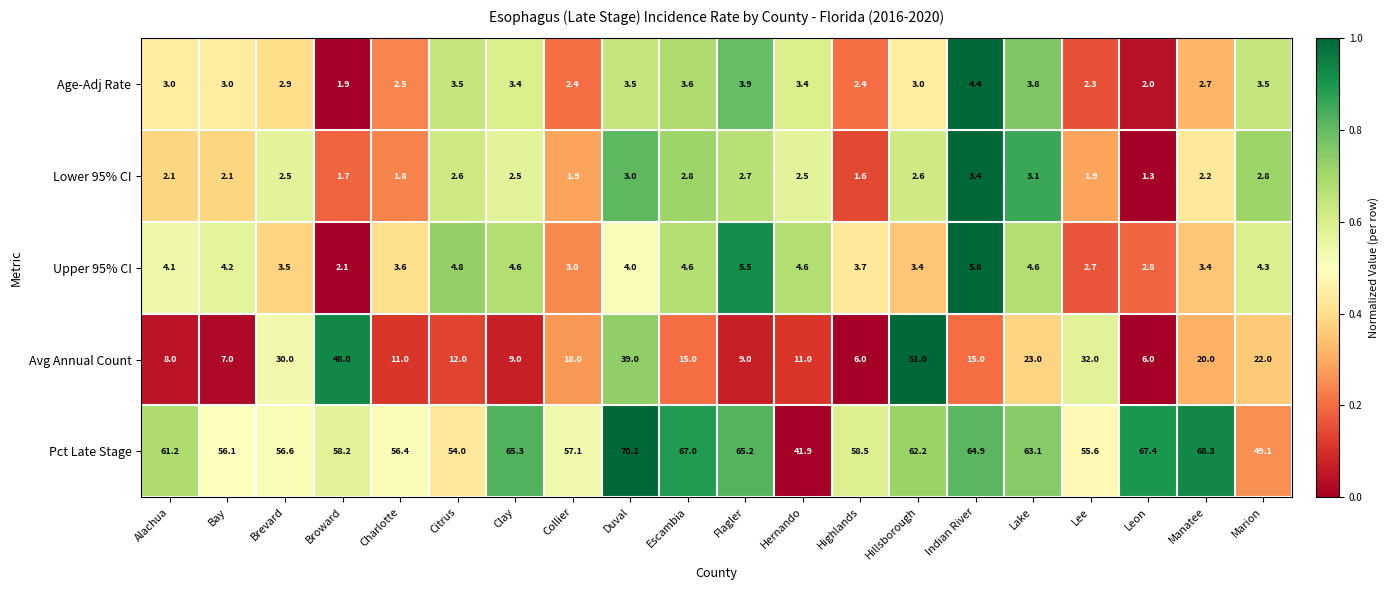

Is it true that Age-Adj Rate equals 2.4 at Highlands?

True